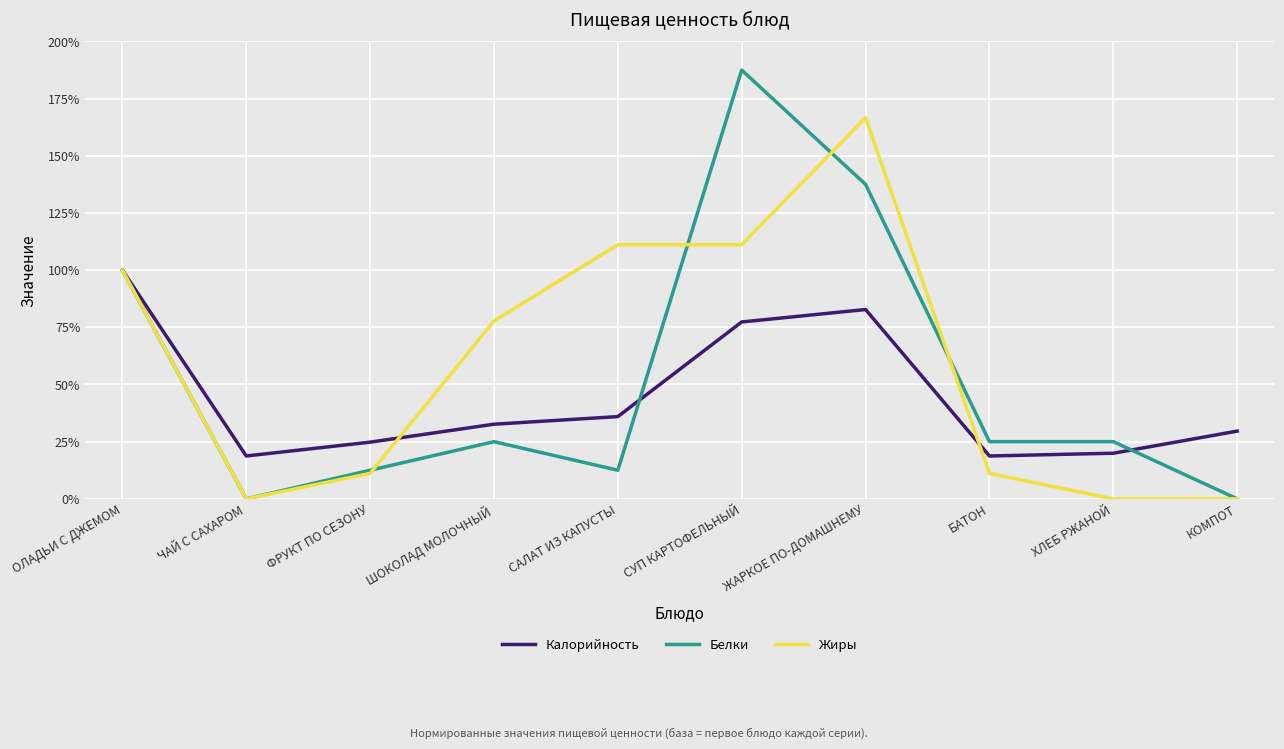

What position from the left is БАТОН?

8